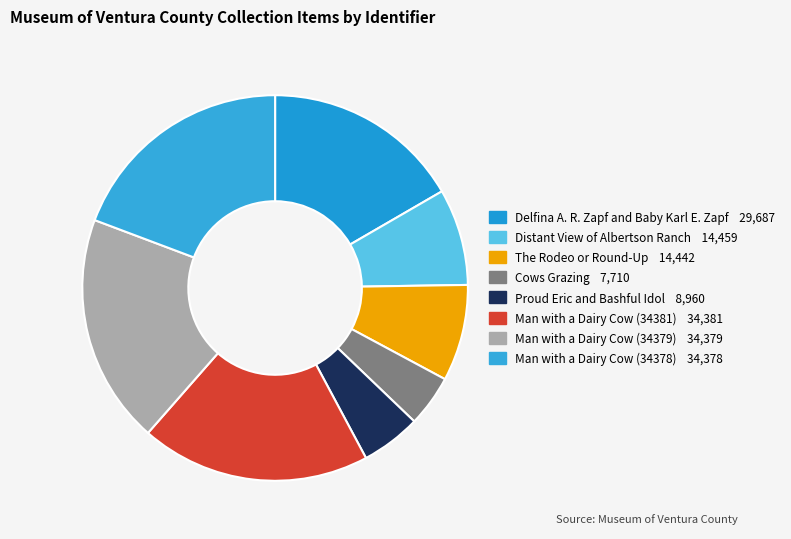

Rank the categories by value from highest to lowest.

Man with a Dairy Cow (34381), Man with a Dairy Cow (34379), Man with a Dairy Cow (34378), Delfina A. R. Zapf and Baby Karl E. Zapf, Distant View of Albertson Ranch, The Rodeo or Round-Up, Proud Eric and Bashful Idol, Cows Grazing